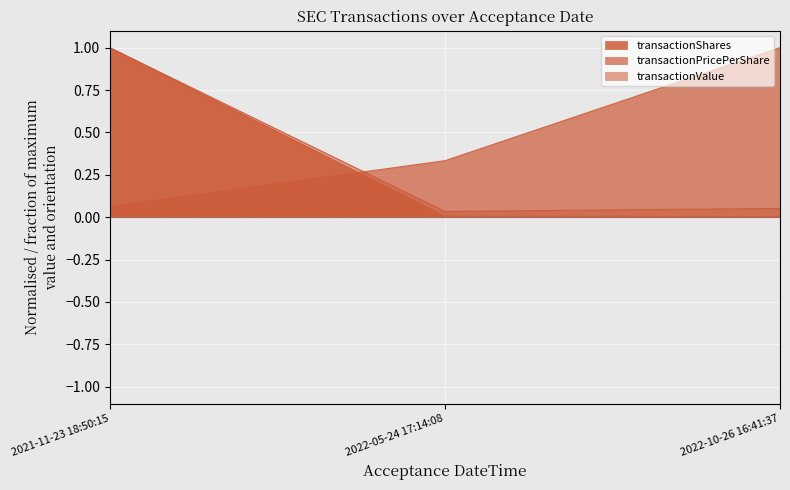

Which series has the widest spread of values?

transactionShares